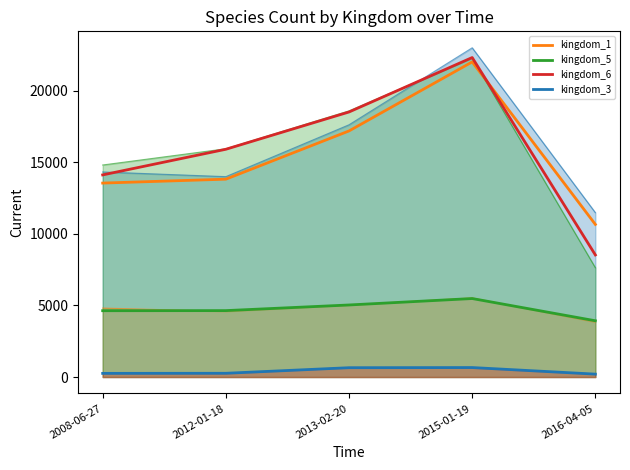

Which label corresponds to the smallest value in the chart?

2016-04-05